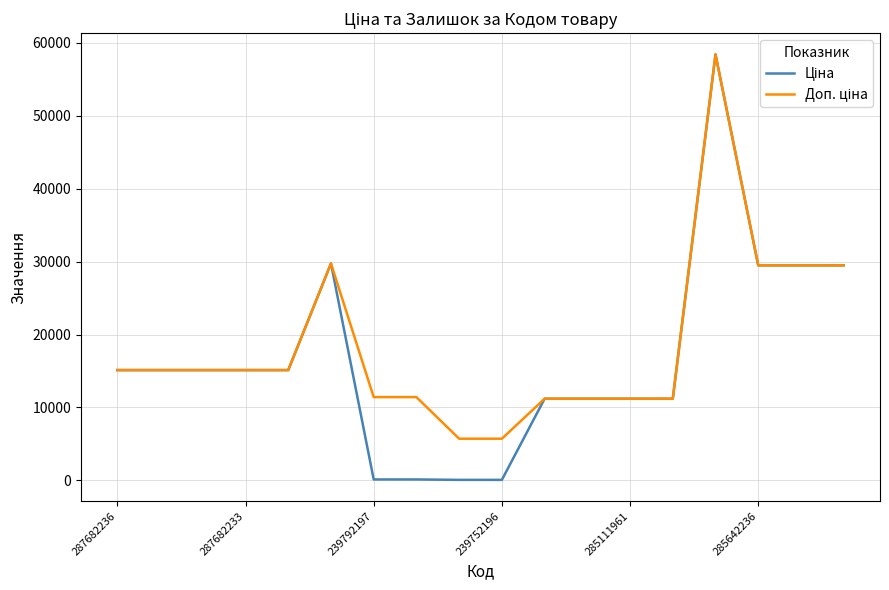

What is the greatest value displayed?

58426.5